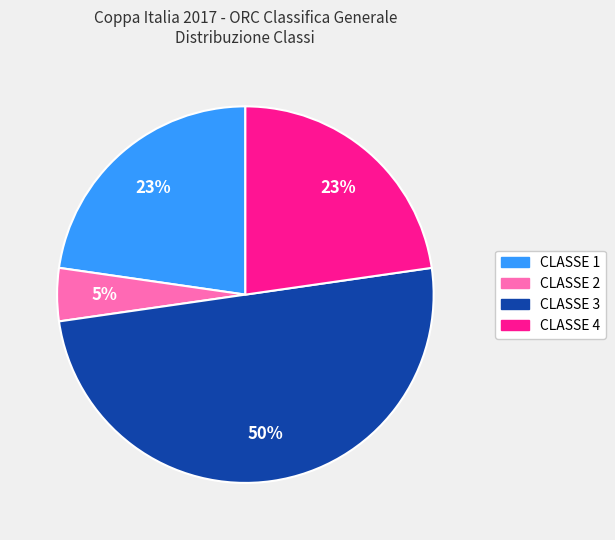

Which slice is the largest?

CLASSE 3